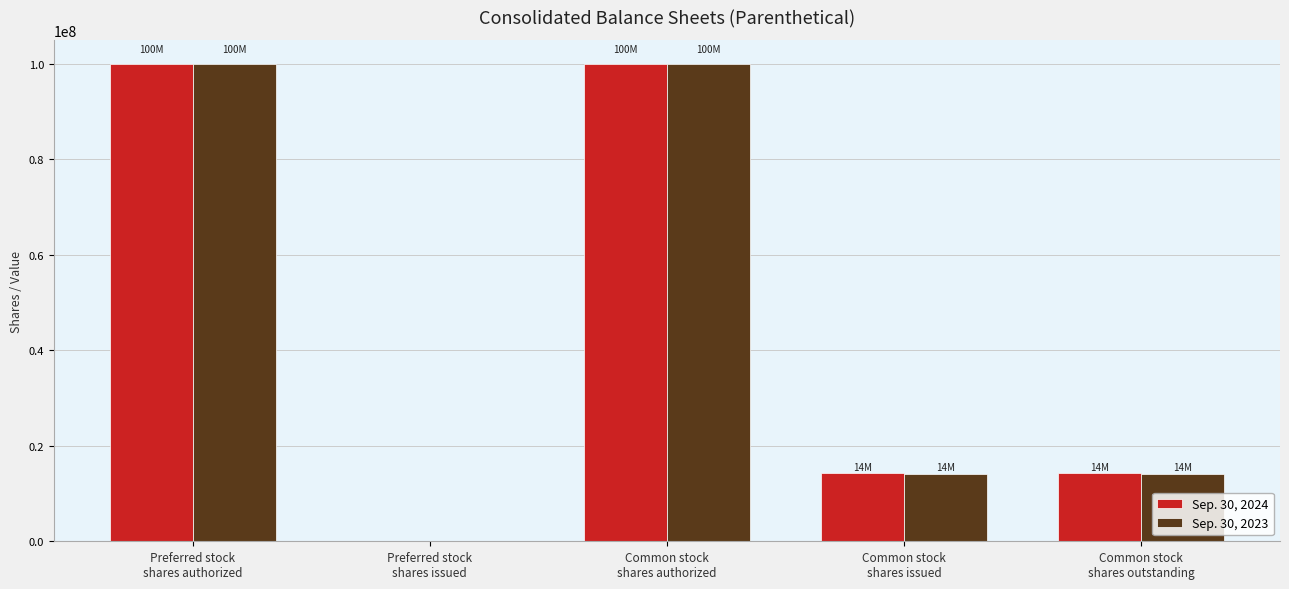

What is the maximum value shown in the chart?

100000000